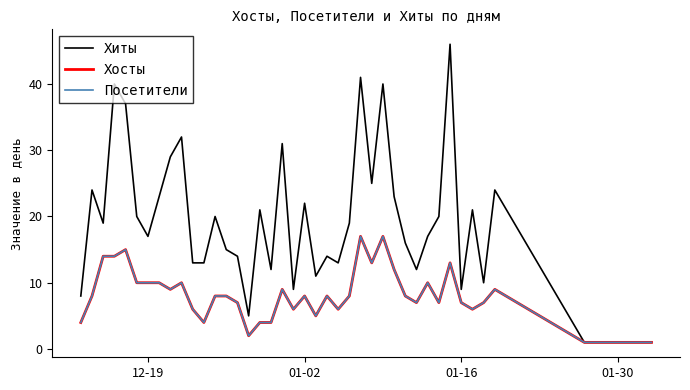

How many interior local peaks does the Хосты series have?

10